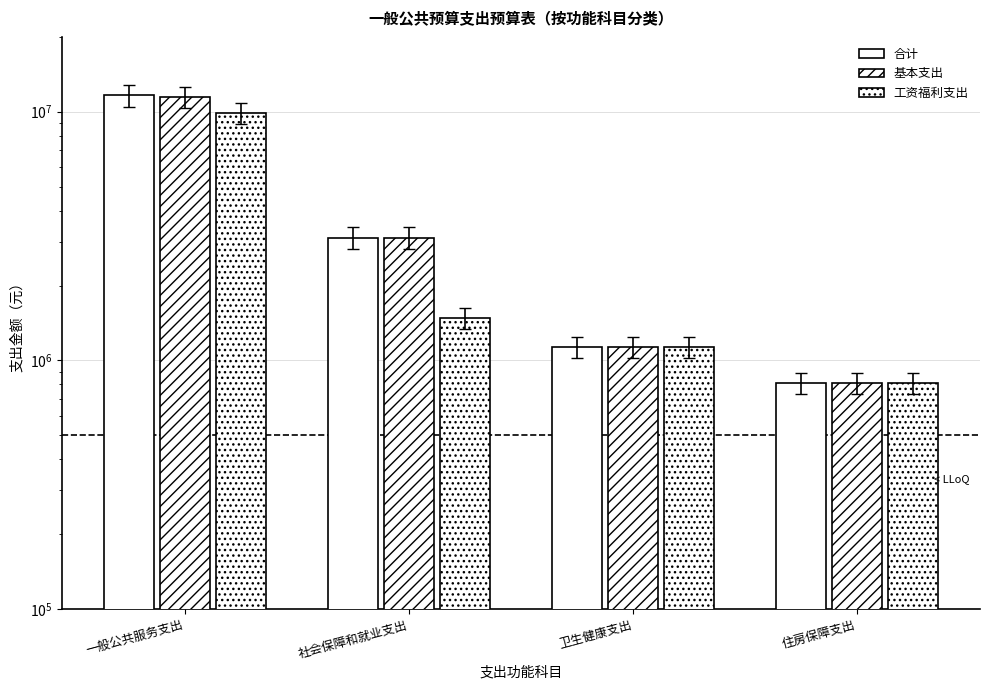

At which category is the sum across all series the highest?

一般公共服务支出